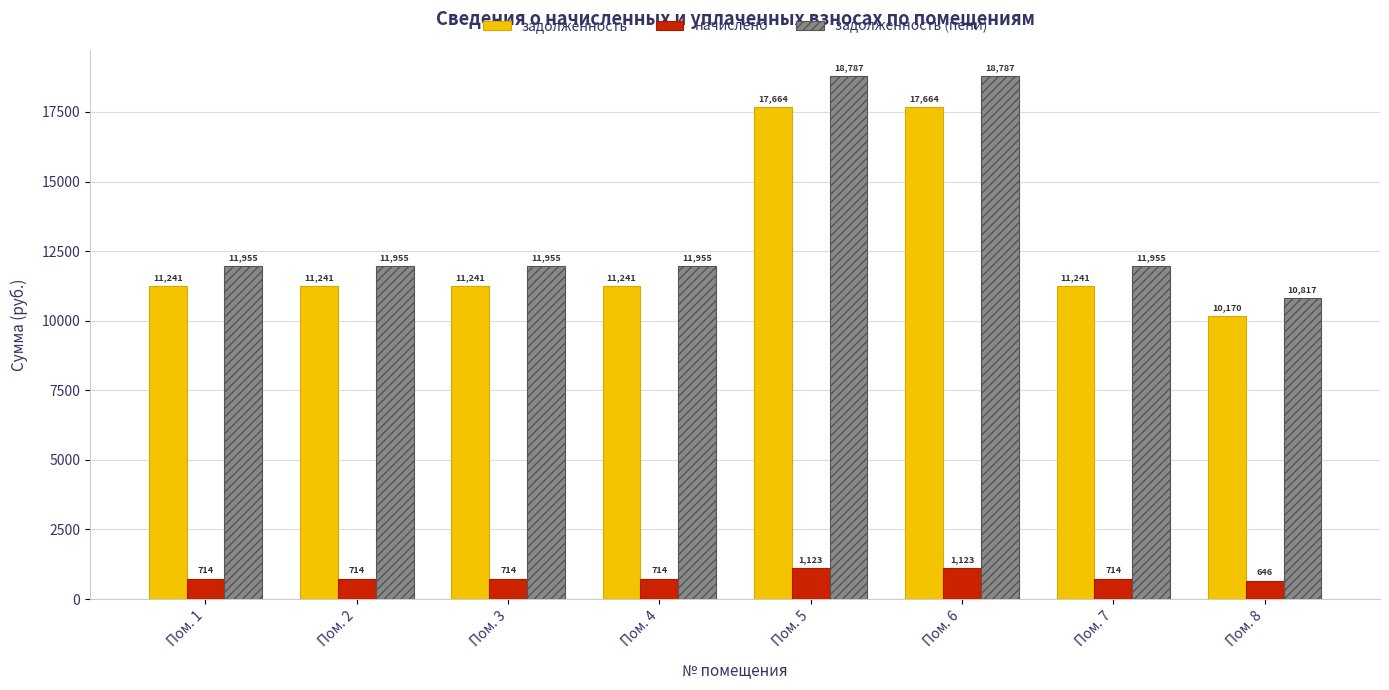

True or false: задолженность (пени) has a value of 19257.2 at Пом. 4.

False